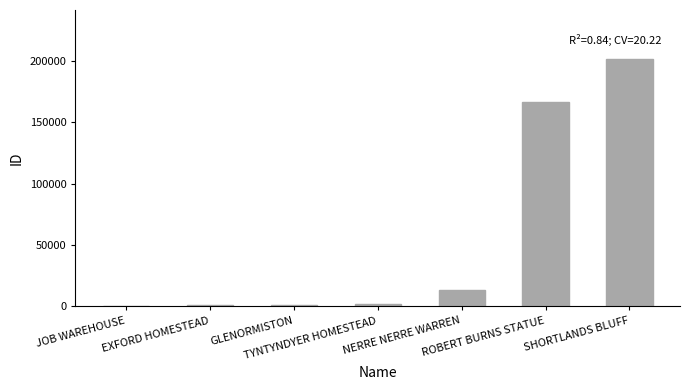

What is the greatest value displayed?

200972